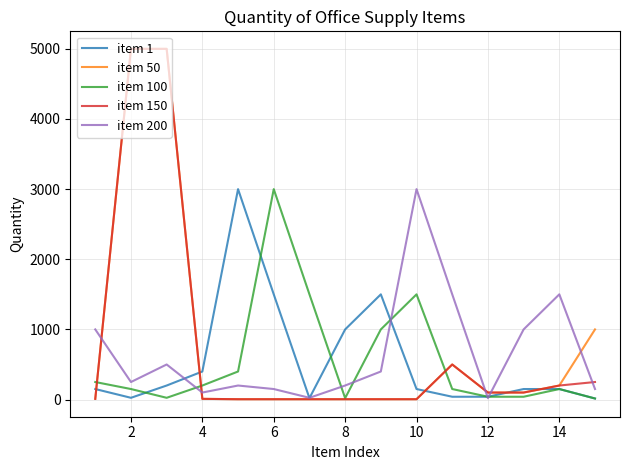

What is the greatest value displayed?

5000